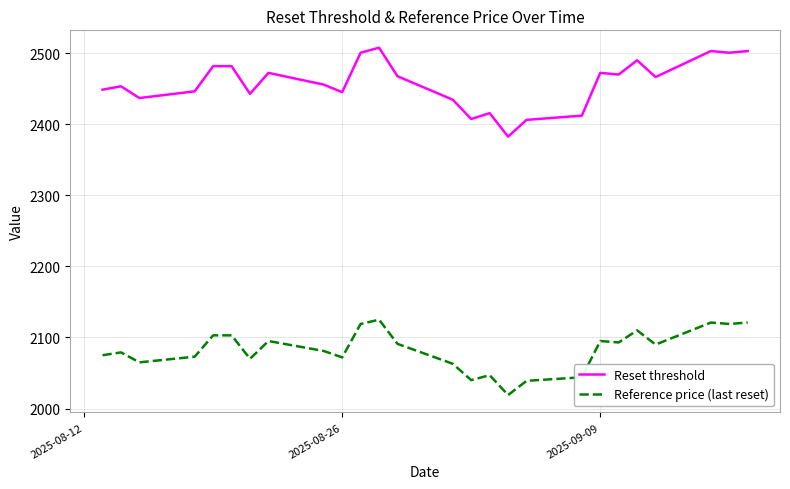

What is the average value of the Reset threshold series?

2457.7